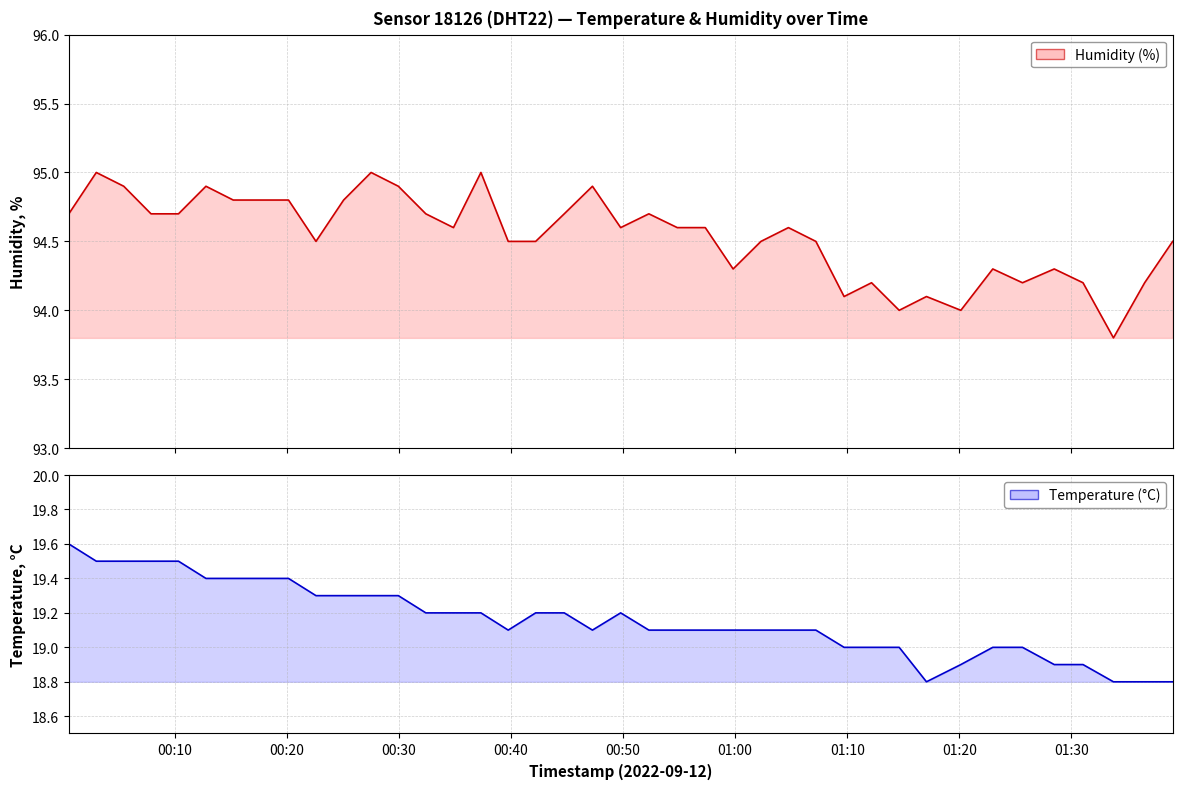

Does the chart display data point markers on the line(s)?

No